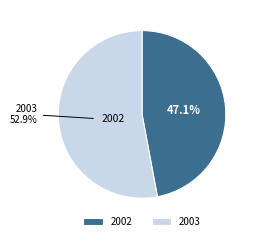

Does any single category account for the majority?

Yes